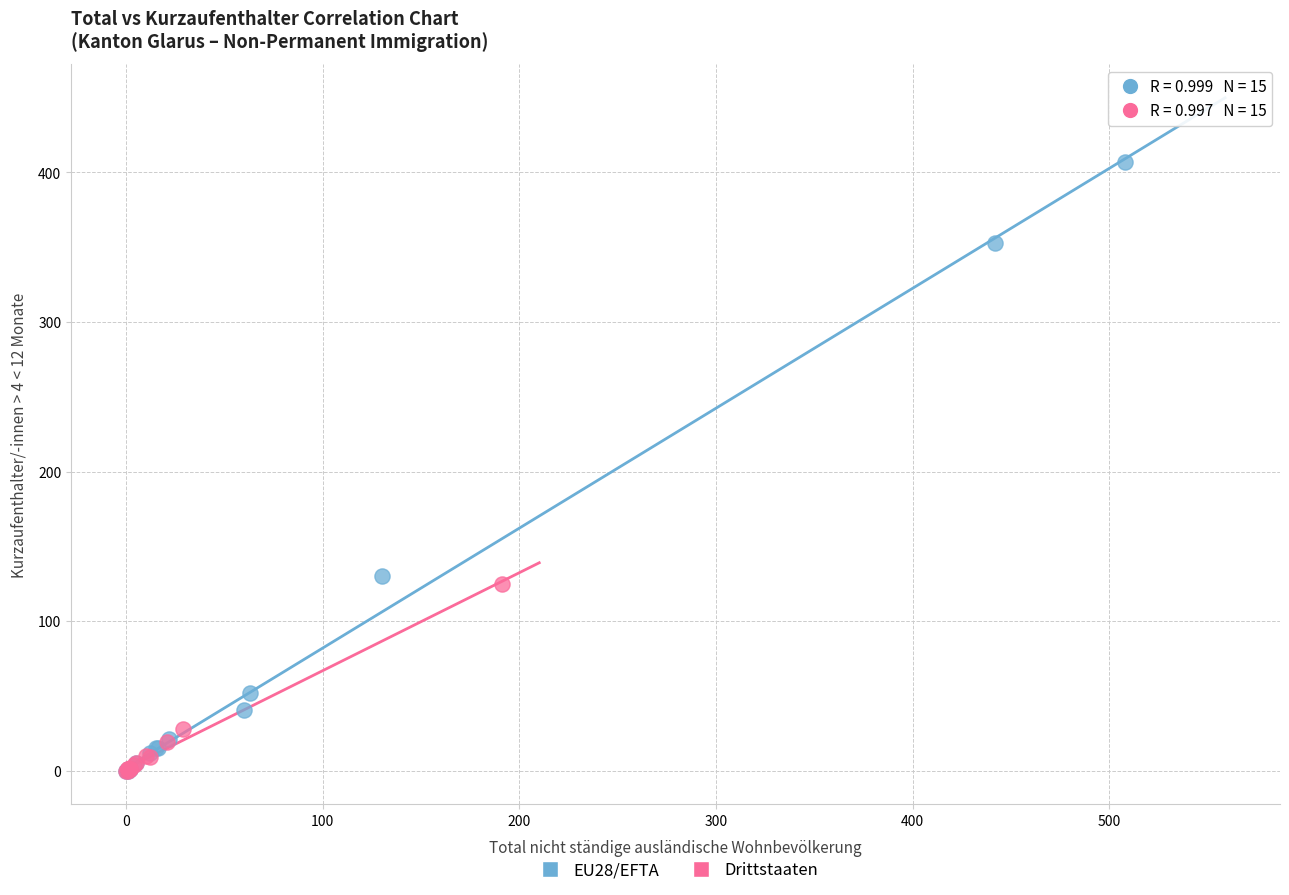

Which series has the largest Y range (max minus min)?

EU28/EFTA